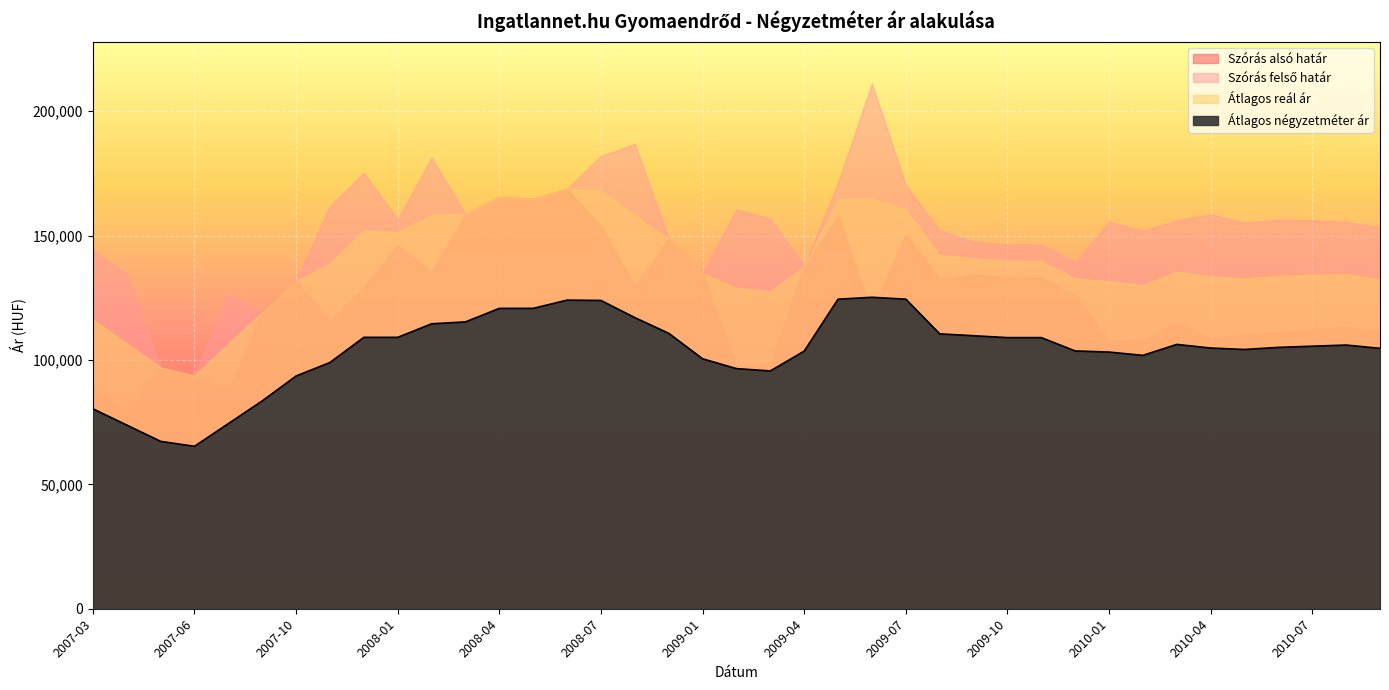

The value of Szórás alsó határ at 2010-06 is 193554. True or false?

False